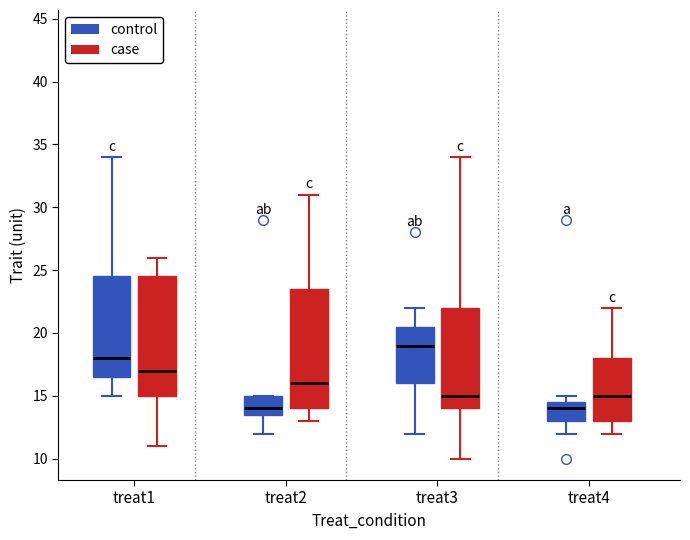

Reading left to right, read every box against the y-axis: the position of its median line, the range the box covers, and the ends of its whiskers. The values are not printed on the chart, so give them approximately, as read against the axis.

treat1 (control): median 18.0, box 16.5 to 24.5, whiskers 15.0 to 34.0
treat1 (case): median 17.0, box 15.0 to 24.5, whiskers 11.0 to 26.0
treat2 (control): median 14.0, box 13.5 to 15.0, whiskers 12.0 to 15.0
treat2 (case): median 16.0, box 14.0 to 23.5, whiskers 13.0 to 31.0
treat3 (control): median 19.0, box 16.0 to 20.5, whiskers 12.0 to 22.0
treat3 (case): median 15.0, box 14.0 to 22.0, whiskers 10.0 to 34.0
treat4 (control): median 14.0, box 13.0 to 14.5, whiskers 12.0 to 15.0
treat4 (case): median 15.0, box 13.0 to 18.0, whiskers 12.0 to 22.0